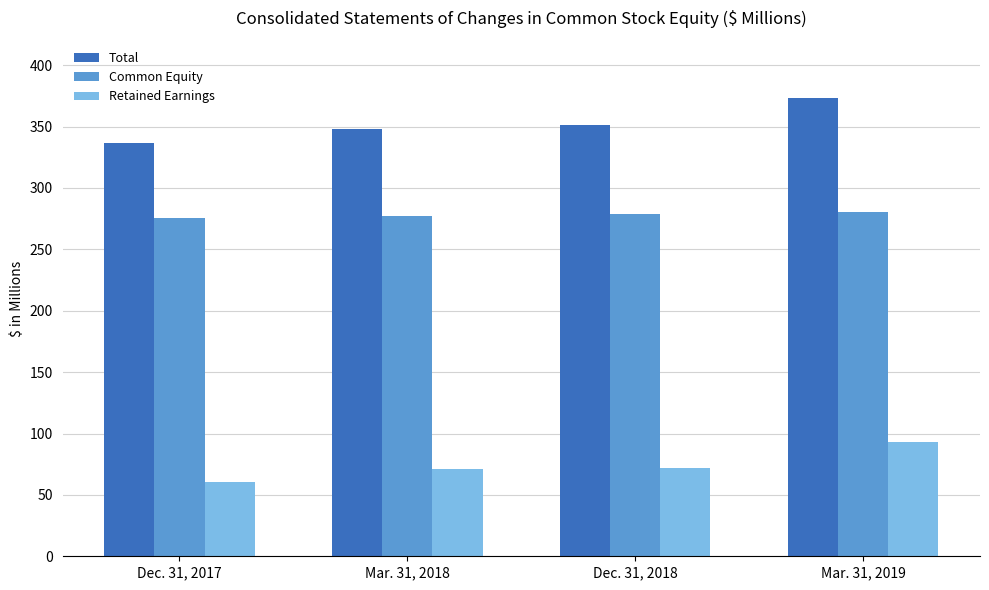

What value does the Retained Earnings series have at Dec. 31, 2017?

60.8